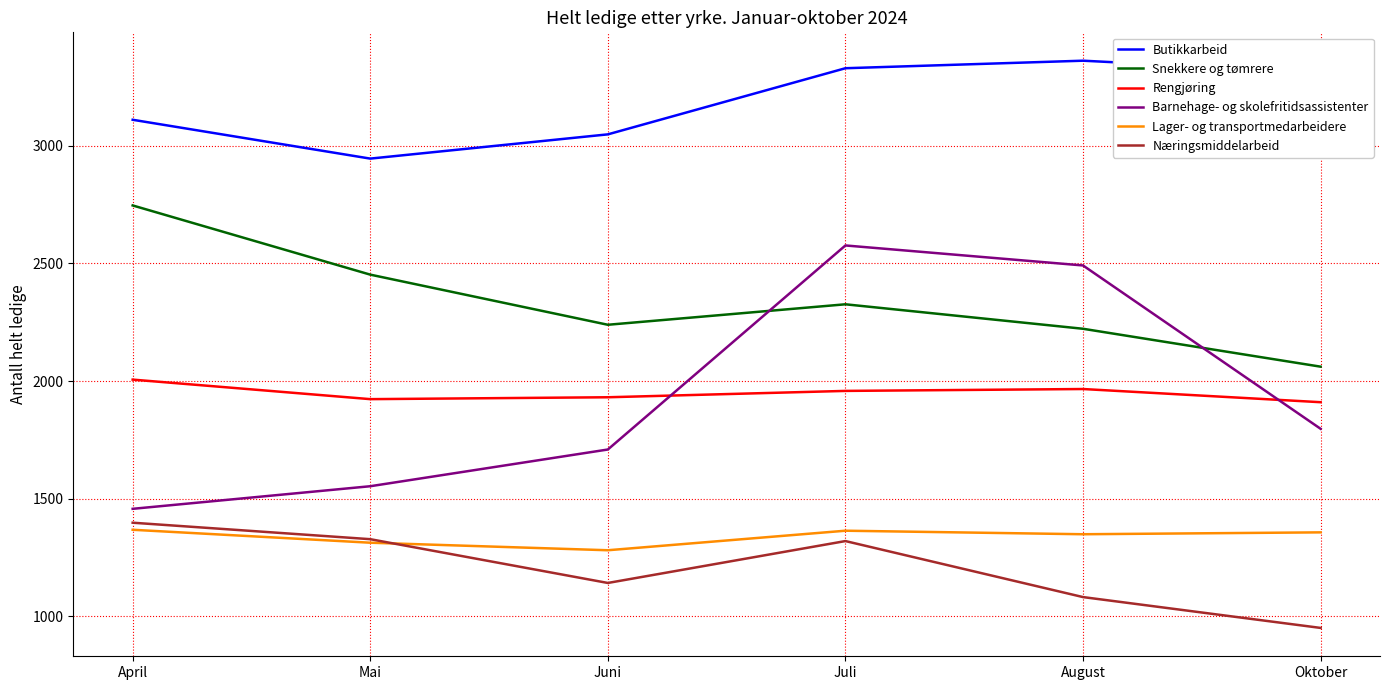

Is the value of Lager- og transportmedarbeidere at August greater than the value of Butikkarbeid at Juli?

No